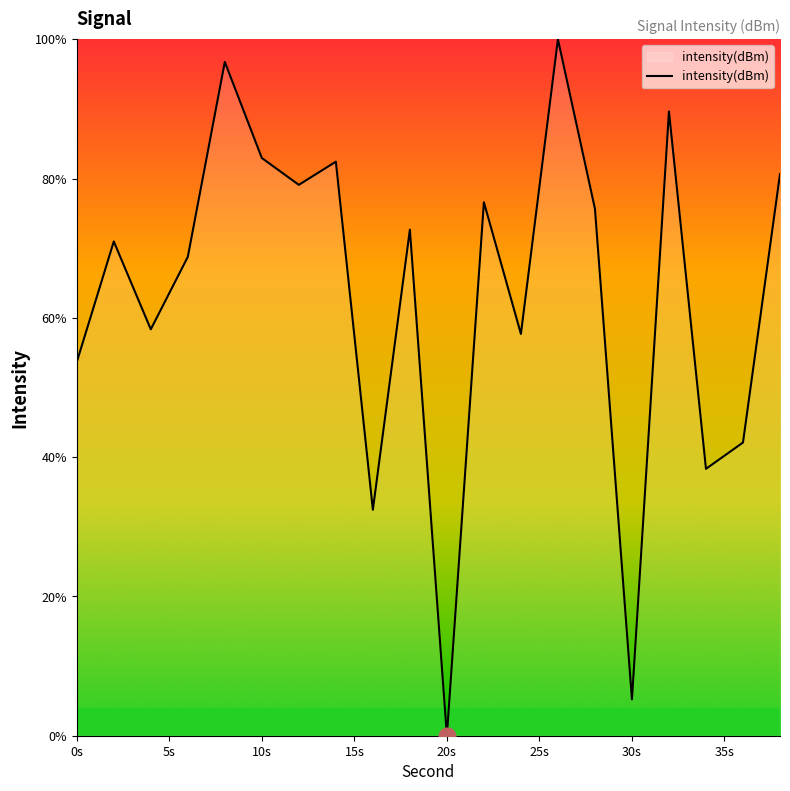

What is the maximum value shown in the chart?

100.0